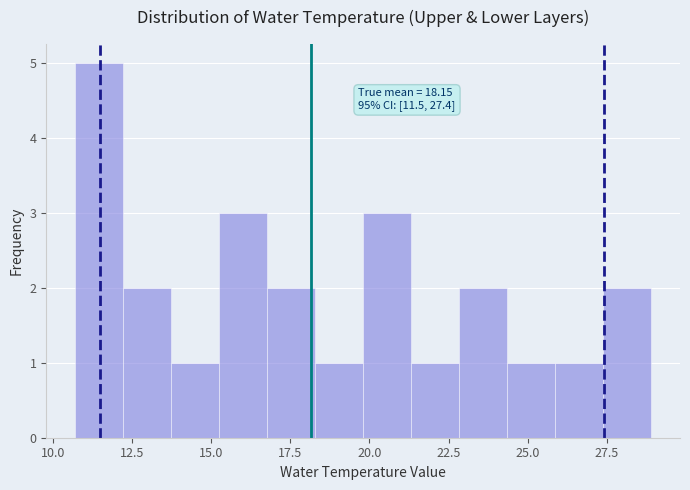

Around what value on the x-axis is the tallest bar? Give the approximate position of its centre, as read against the axis.

11.5